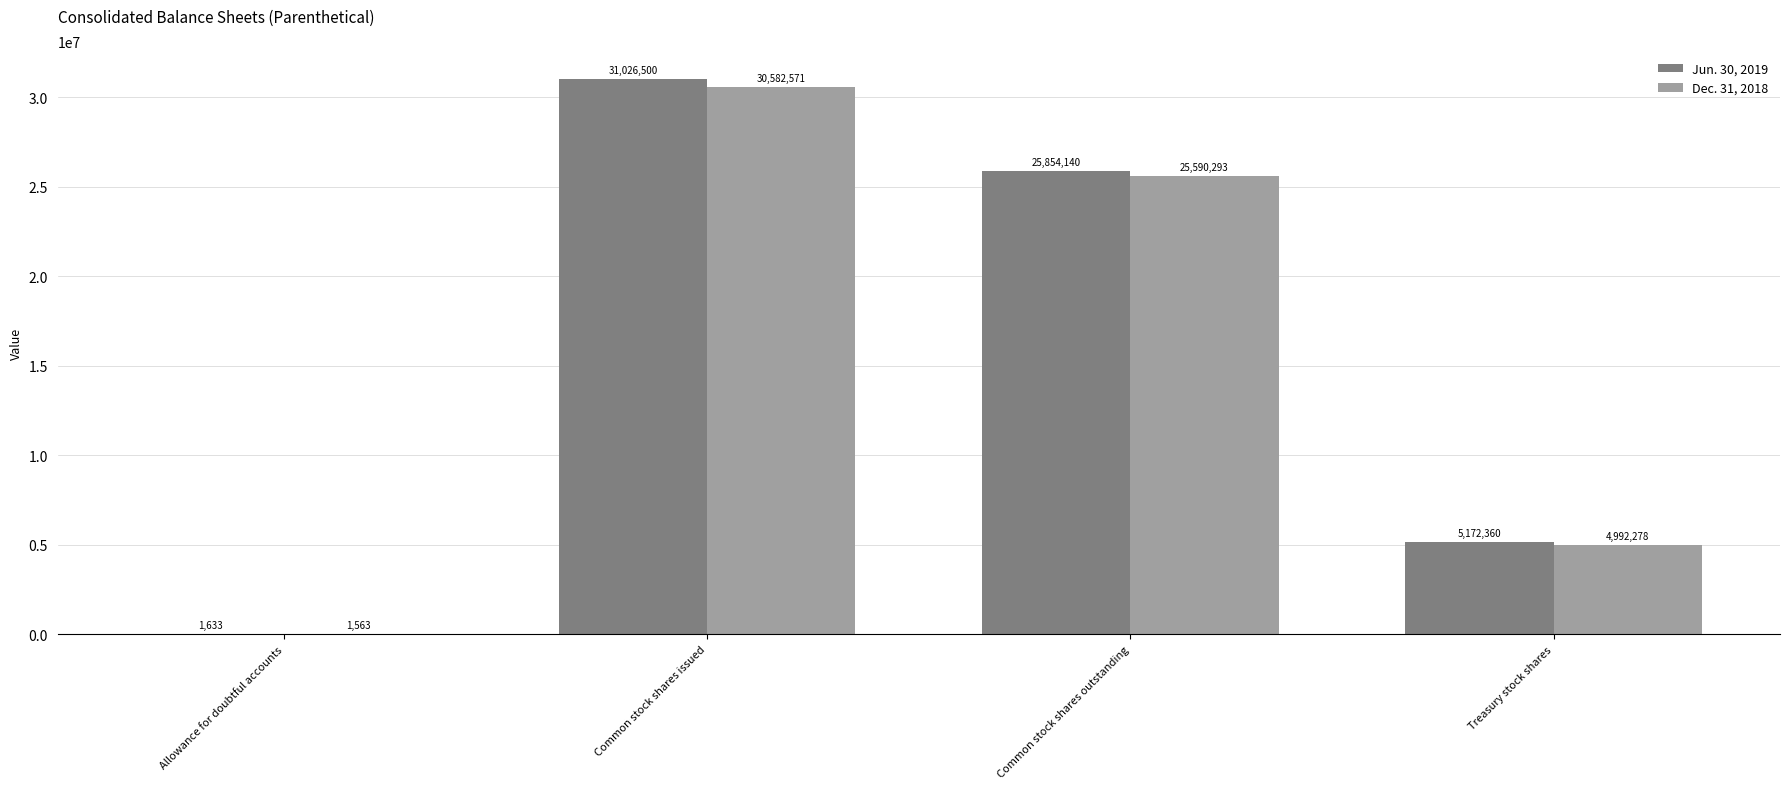

Reading left to right, list all the values displayed in this chart.

Jun. 30, 2019: 1633	31026500	25854140	5172360
Dec. 31, 2018: 1563	30582571	25590293	4992278